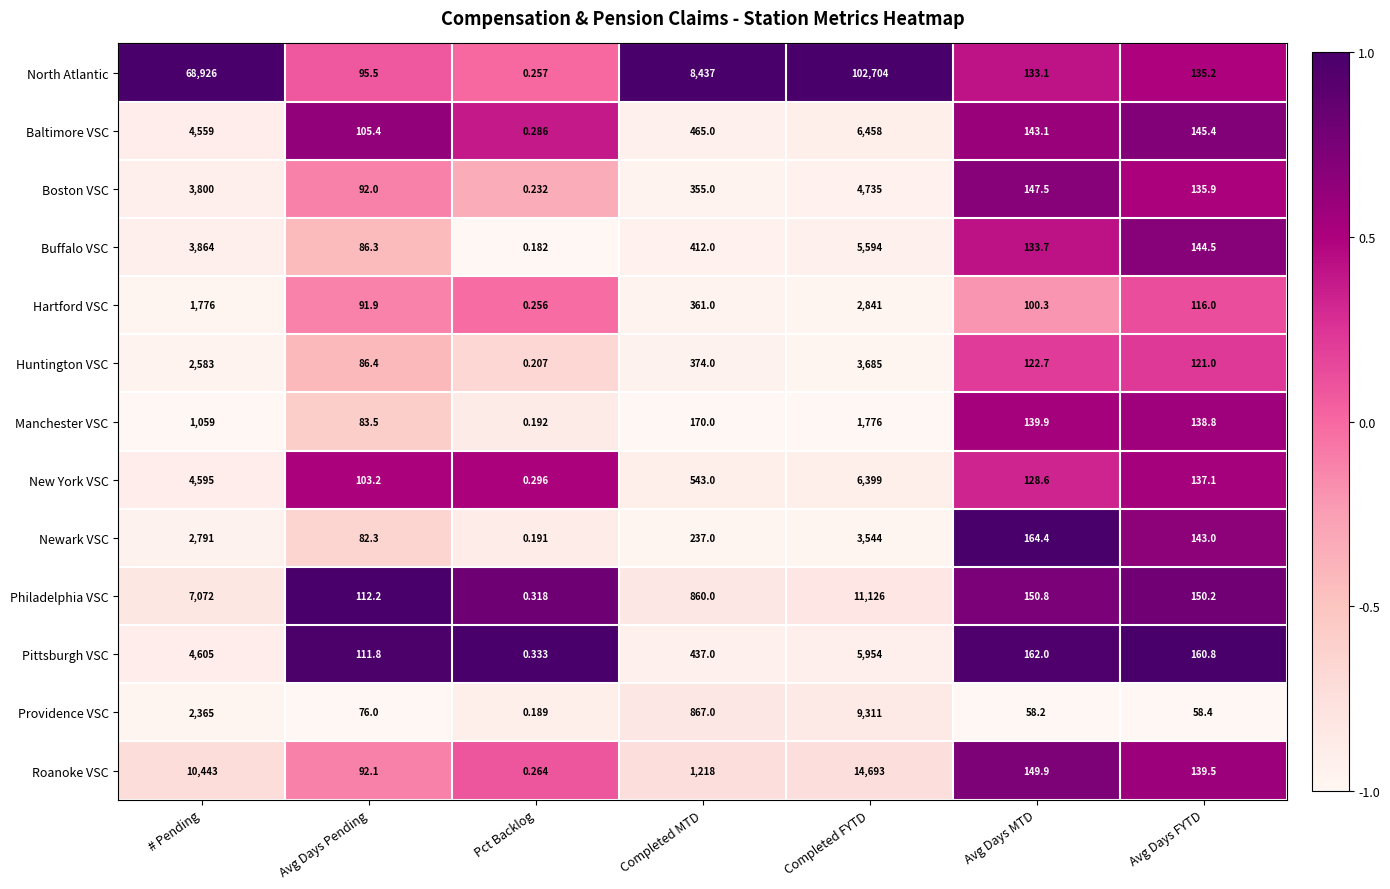

Which series has the largest range (max minus min)?

North Atlantic